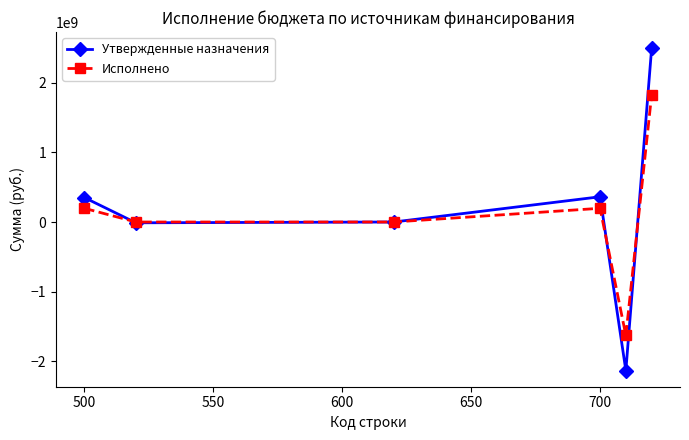

True or false: Исполнено has more than 0 interior local peaks.

True